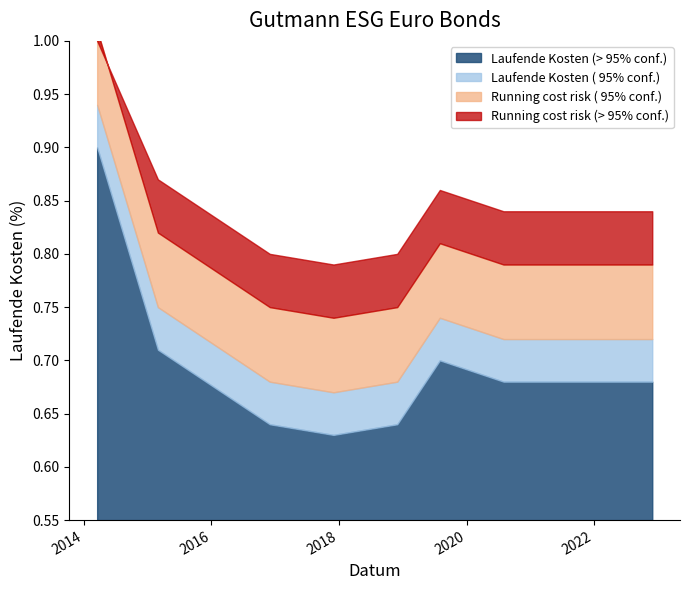

How many values are between 0 and 1?

10